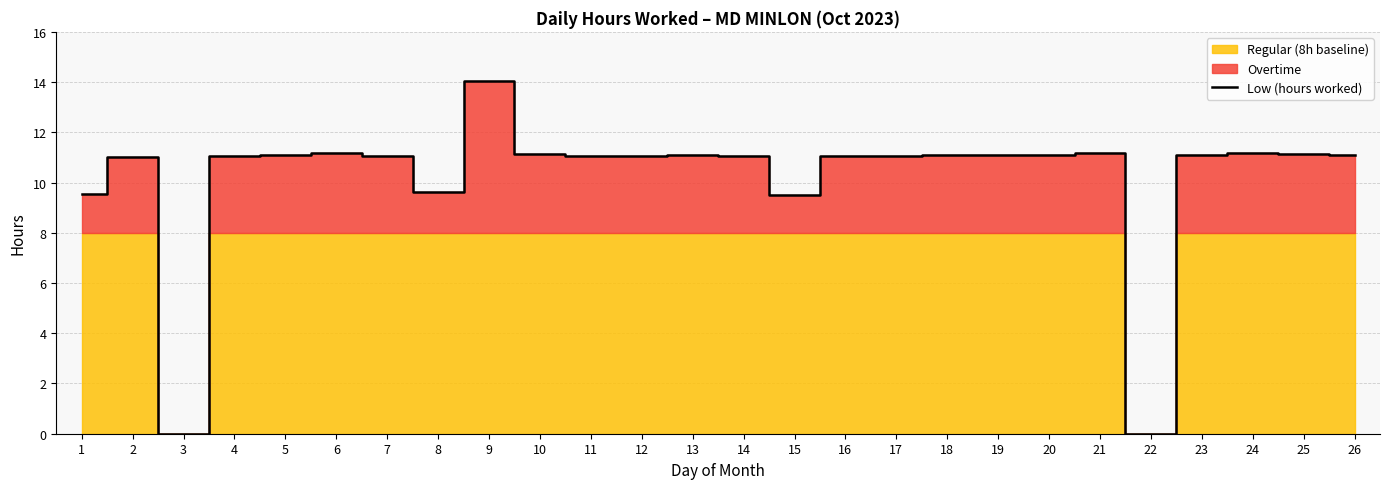

What is the difference between the second highest and second lowest values?

11.2